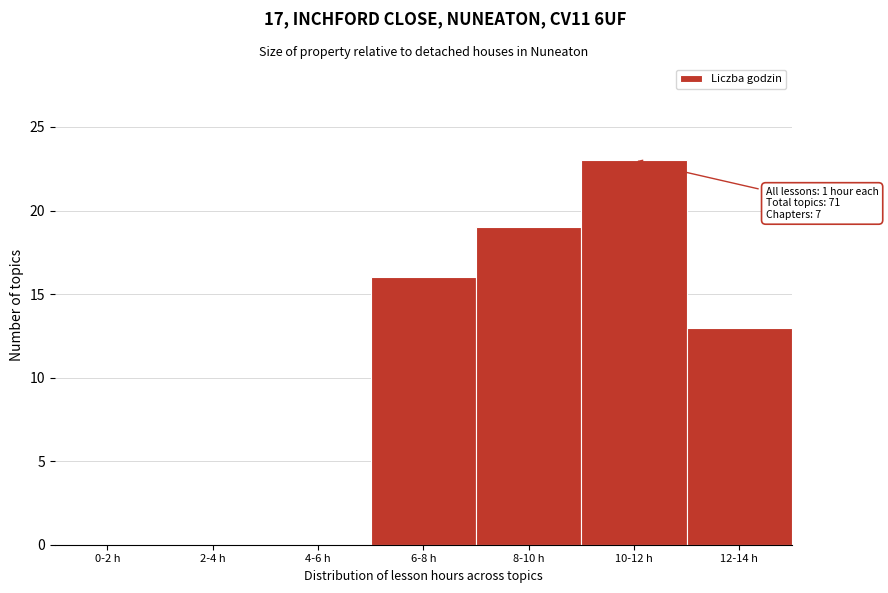

Reading left to right, transcribe all the data shown in this chart.

0-2 h=0	2-4 h=0	4-6 h=0	6-8 h=16	8-10 h=19	10-12 h=23	12-14 h=13